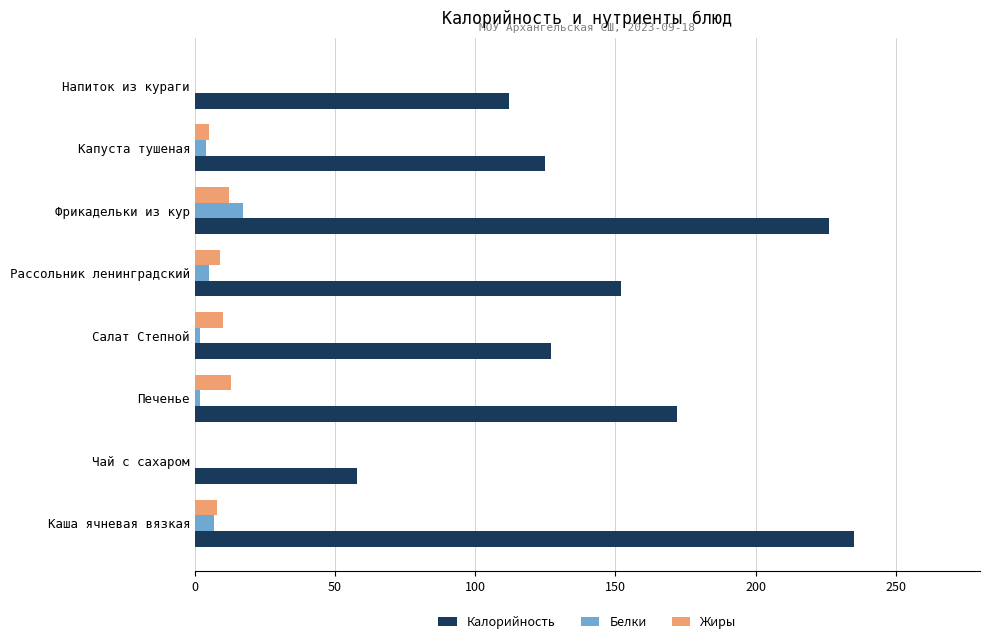

Where is Калорийность nearest to the value 146?

Рассольник ленинградский